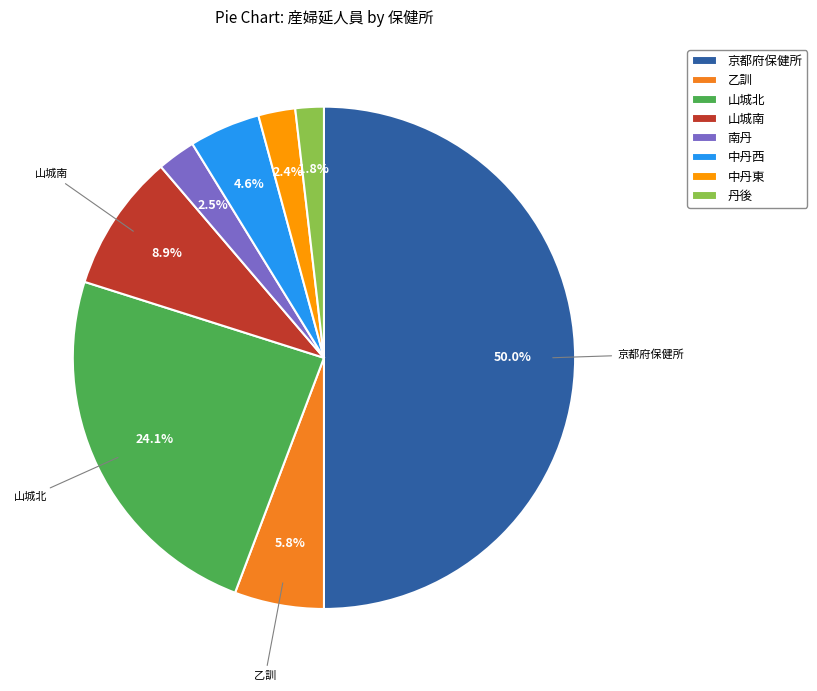

Count the number of slices in the pie.

8